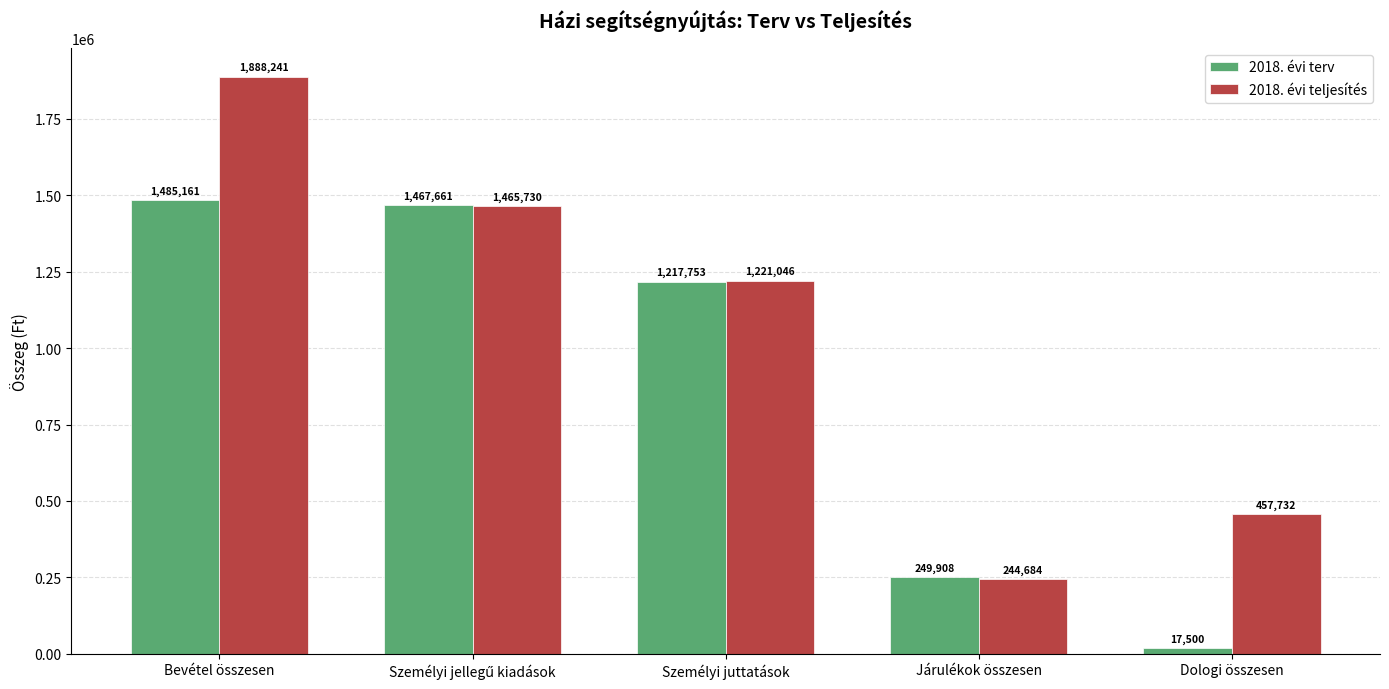

What is the sum of the 2018. évi teljesítés values at Személyi juttatások and Dologi összesen?

1678777.5